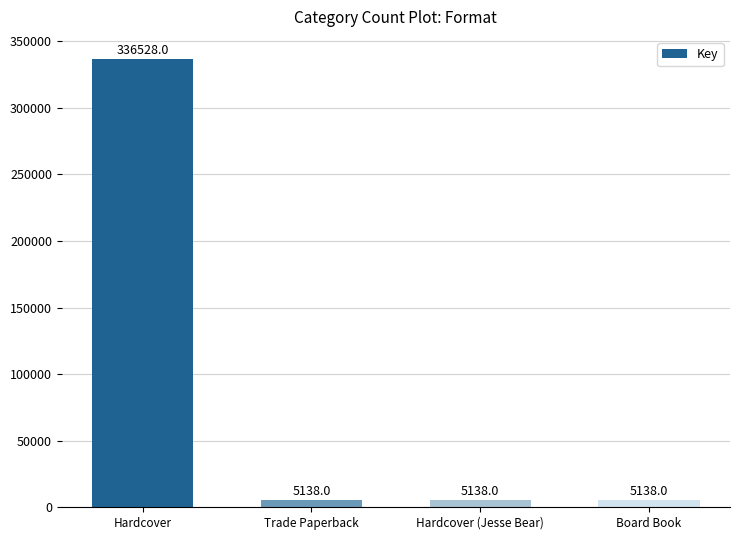

True or false: the data shows 5138 at Hardcover (Jesse Bear).

True